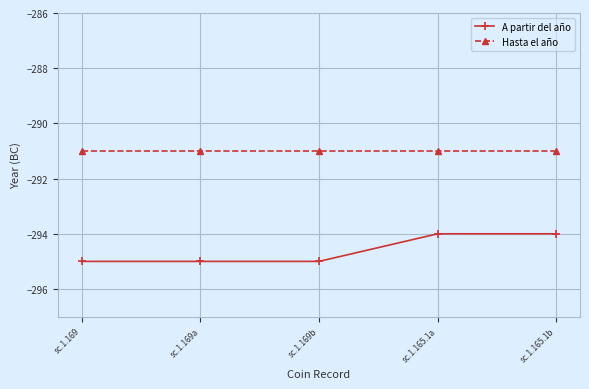

What are all the series names shown in the legend?

A partir del año, Hasta el año